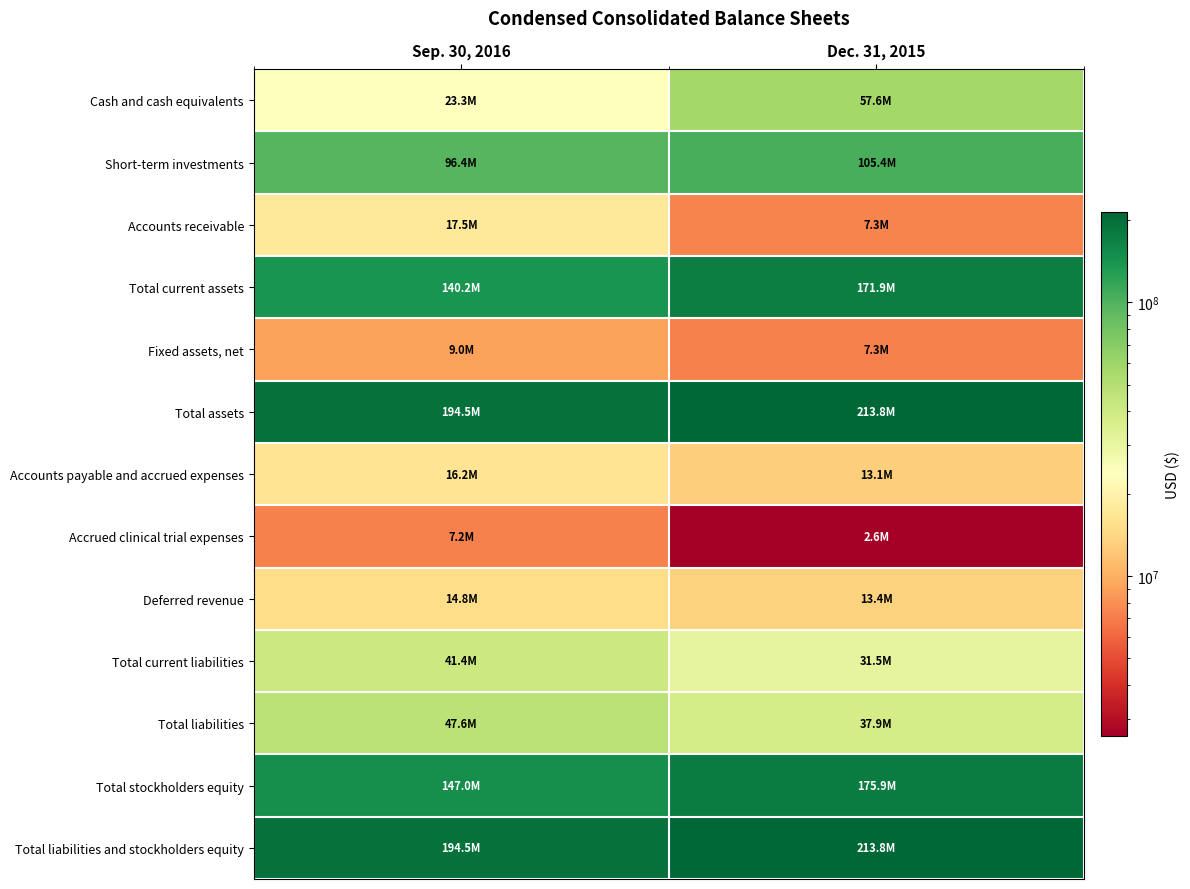

At Sep. 30, 2016, list the series in order from smallest to largest.

Accrued clinical trial expenses, Fixed assets, net, Deferred revenue, Accounts payable and accrued expenses, Accounts receivable, Cash and cash equivalents, Total current liabilities, Total liabilities, Short-term investments, Total current assets, Total stockholders equity, Total assets, Total liabilities and stockholders equity